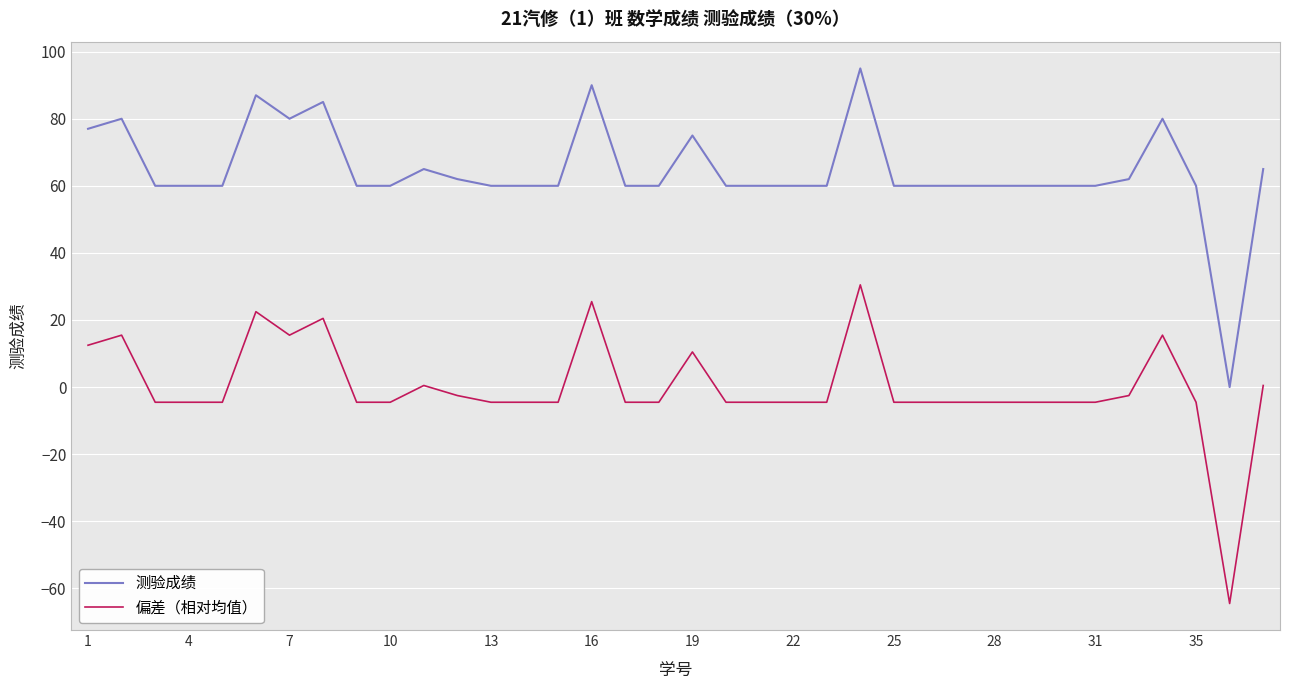

What is the greatest value displayed?

95.0